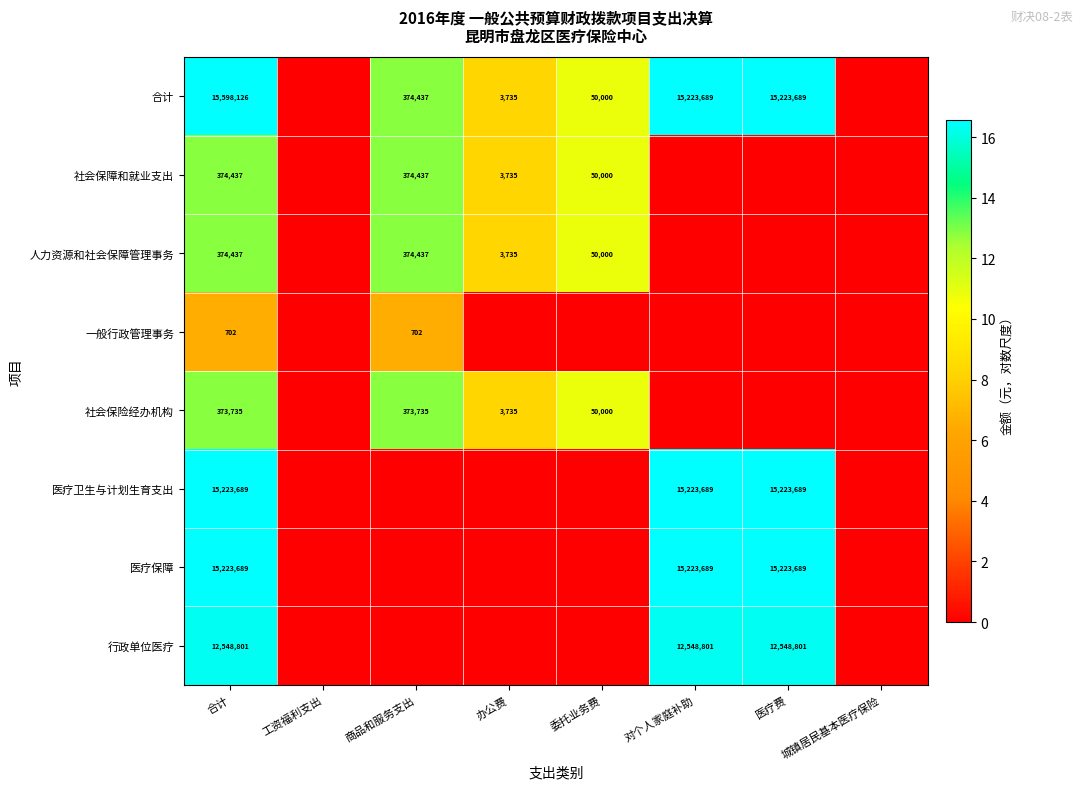

Which category has the highest value across all series?

合计